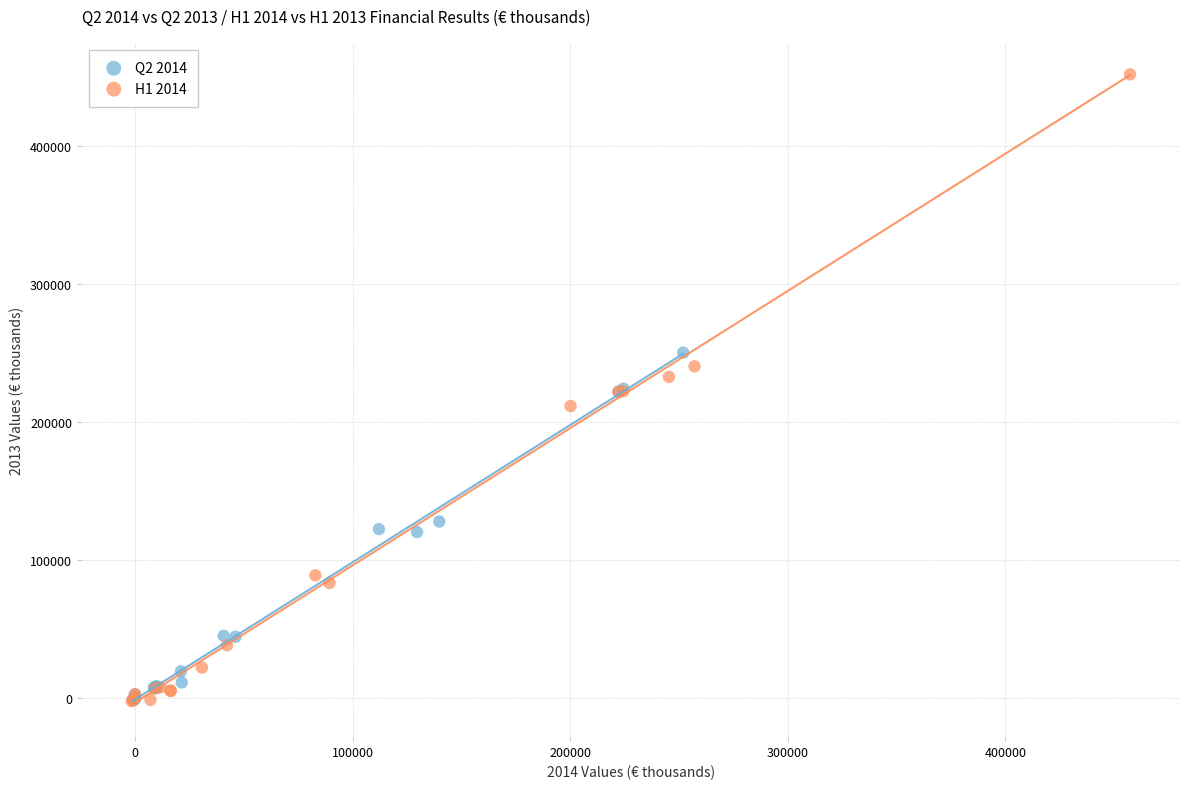

Which series contains the highest Y value?

H1 2014